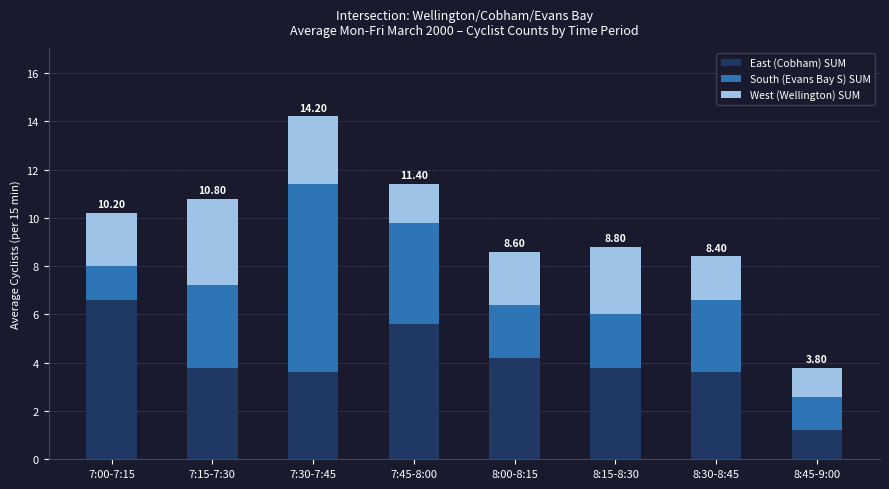

At which category is the sum across all series the highest?

7:30-7:45